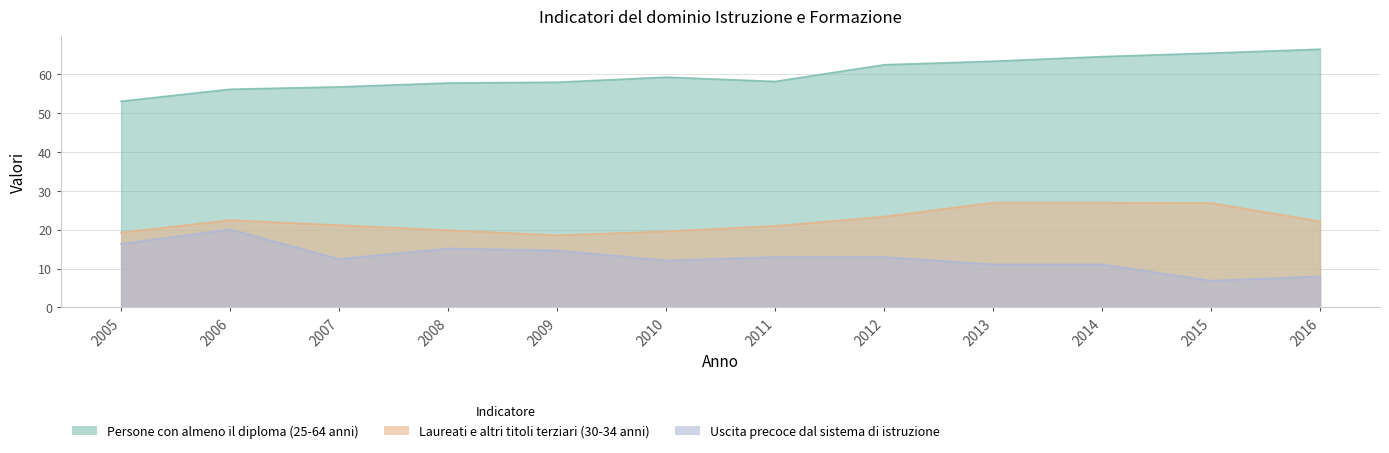

Where does the Laureati e altri titoli terziari (30-34 anni) series first go above 22?

2006